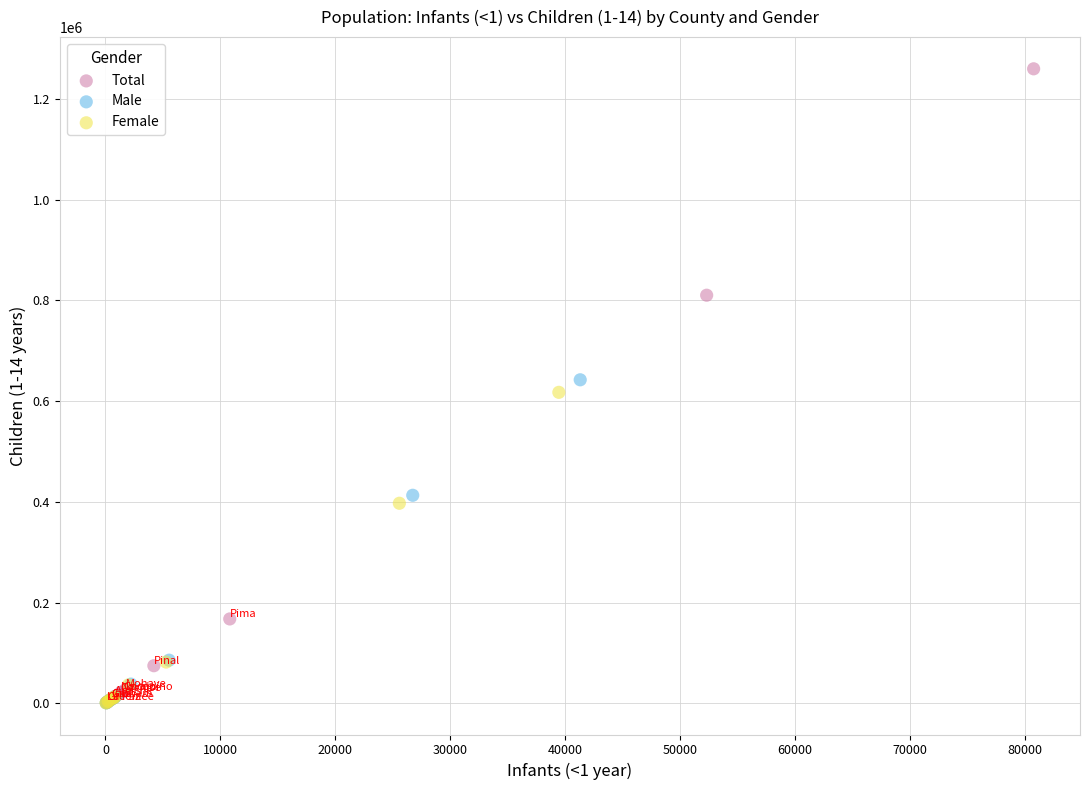

Which series contains the highest Y value?

Total